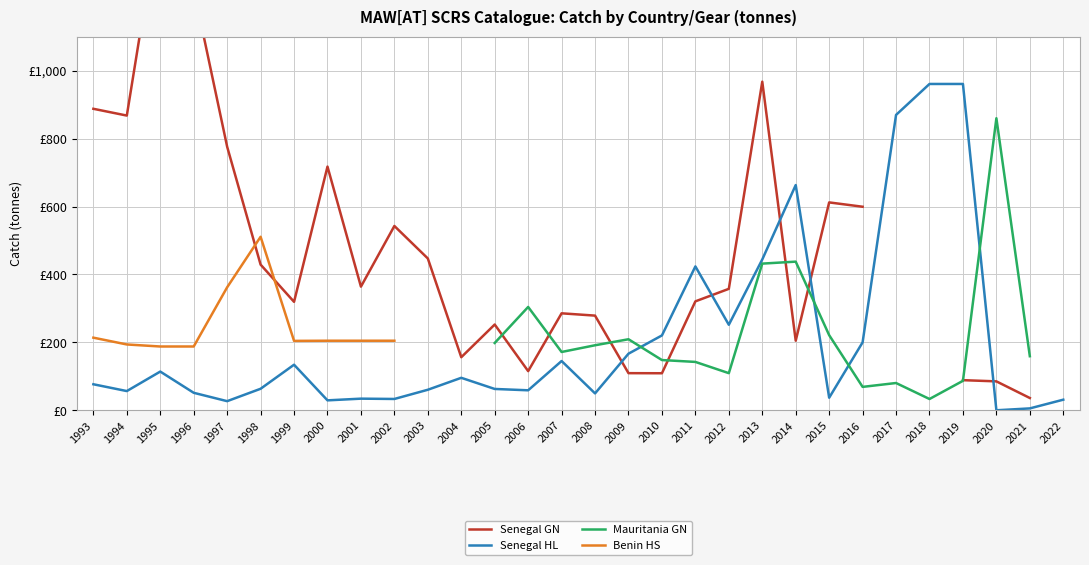

How many interior local peaks does the Senegal GN series have?

7